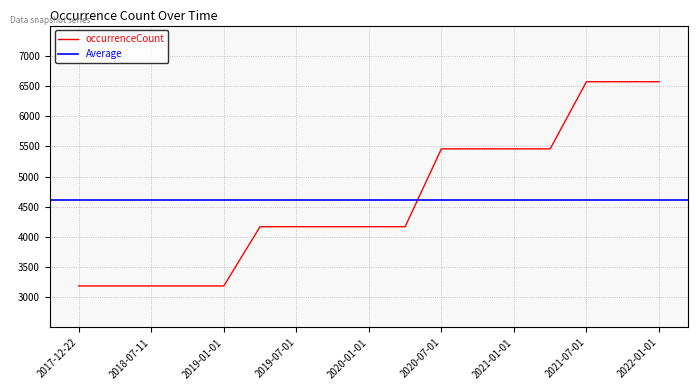

Where is the data nearest to the value 4879?

2020-07-01